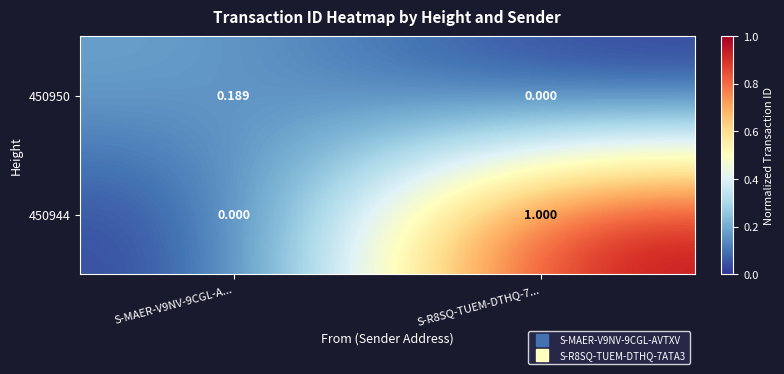

Is the value of 450944 at S-R8SQ-TUEM-DTHQ-7... greater than the value of 450950 at S-MAER-V9NV-9CGL-A...?

Yes